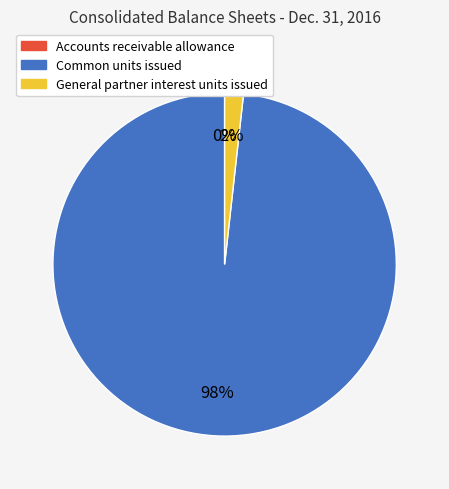

To the nearest percent, what is the difference between the General partner interest units issued and Common units issued slice percentages?

96%